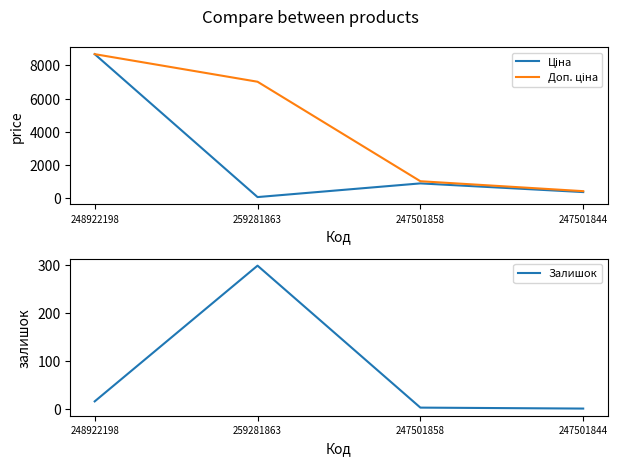

At which category does Ціна reach its first local peak?

247501858